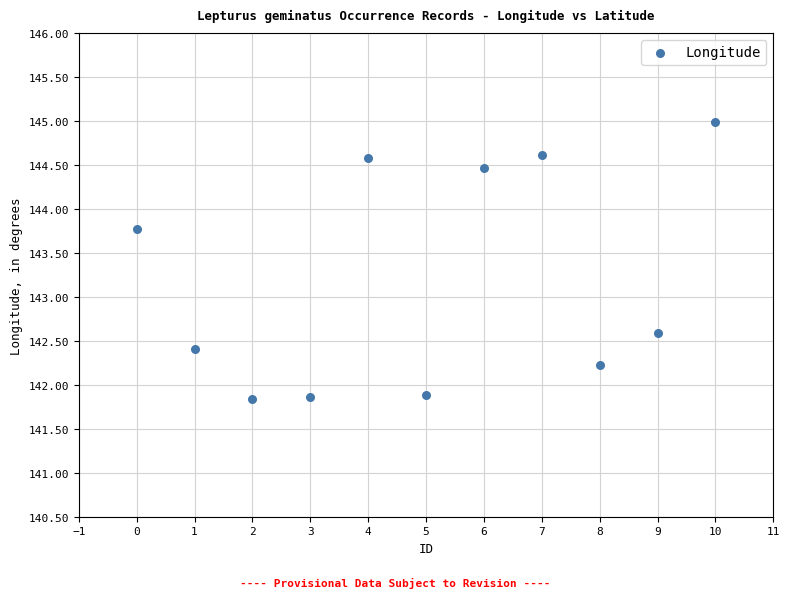

What Y value in the scatter plot is closest to 143?

142.6